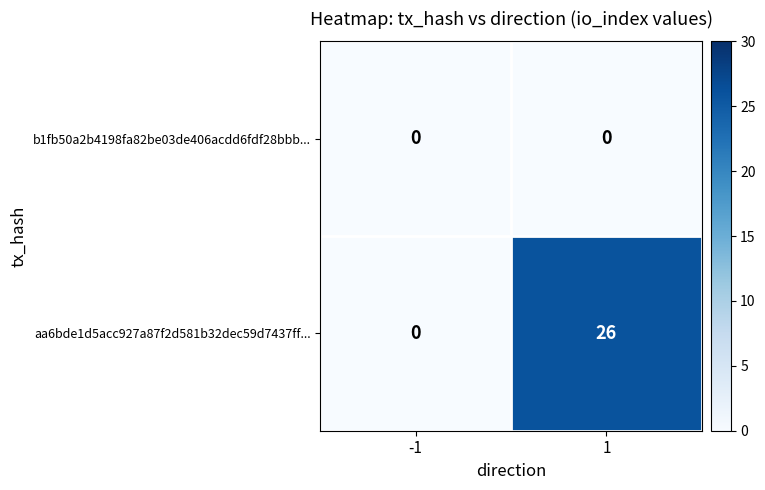

Reading left to right, what are all the values shown in this chart?

b1fb50a2b4198fa82be03de406acdd6fdf28bbb...: -1=0	1=0
aa6bde1d5acc927a87f2d581b32dec59d7437ff...: -1=0	1=26